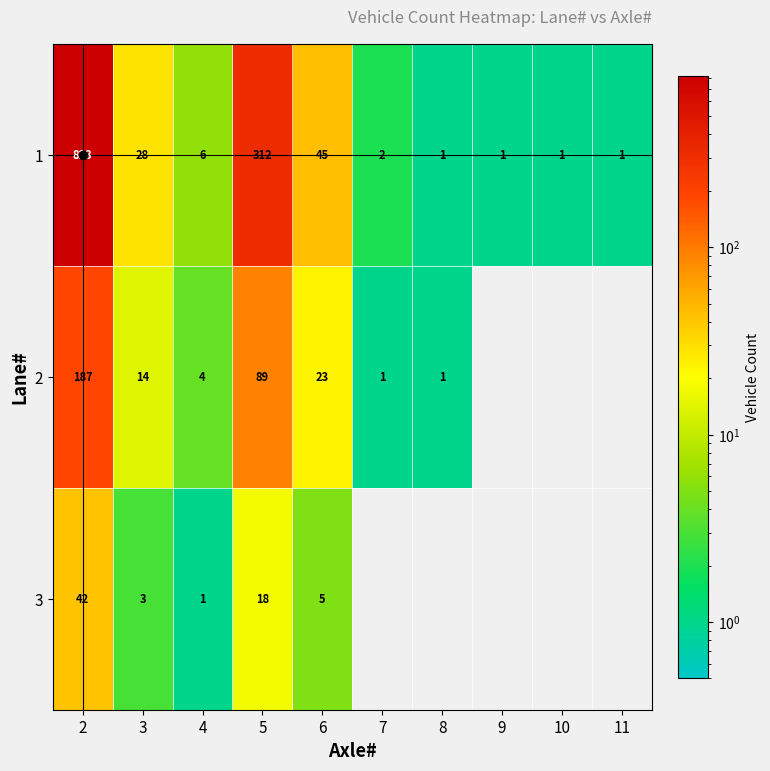

The 1 series shows 28 at 3. True or false?

True